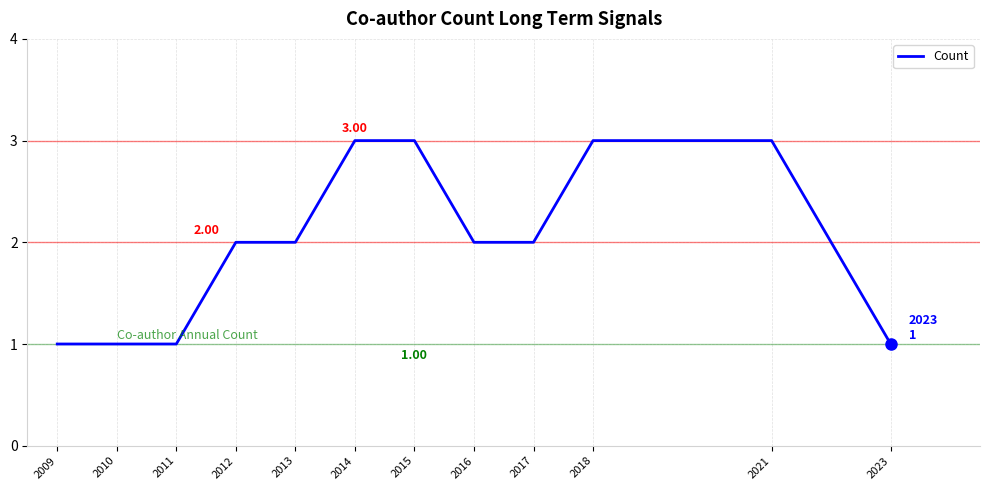

How many values are between 1 and 3?

12